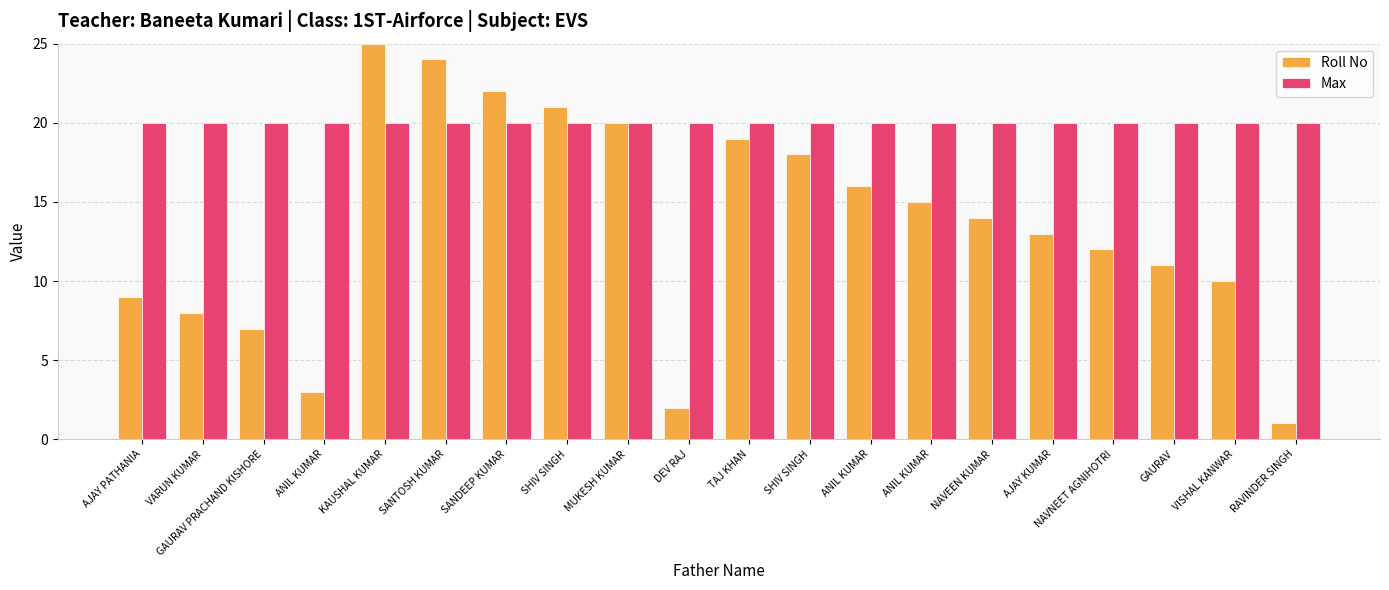

What are all the series names shown in the legend?

Roll No, Max